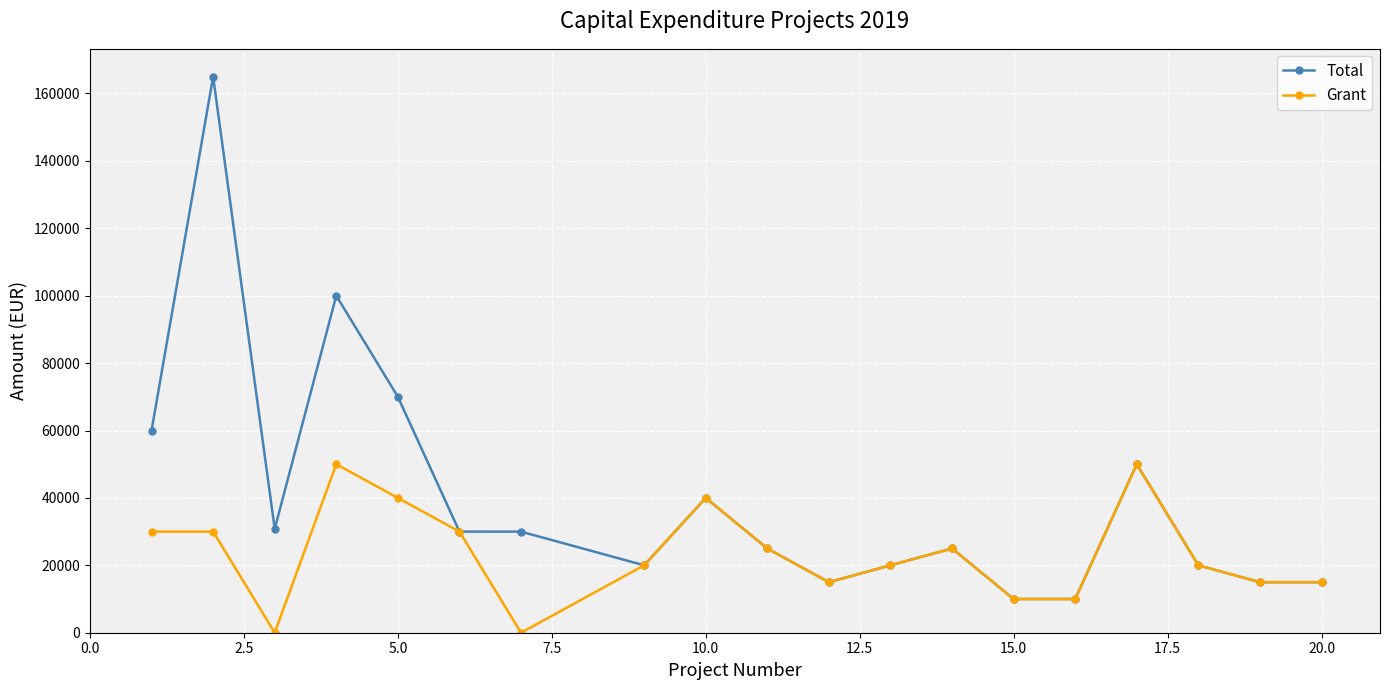

What is the minimum value for Total?

10000